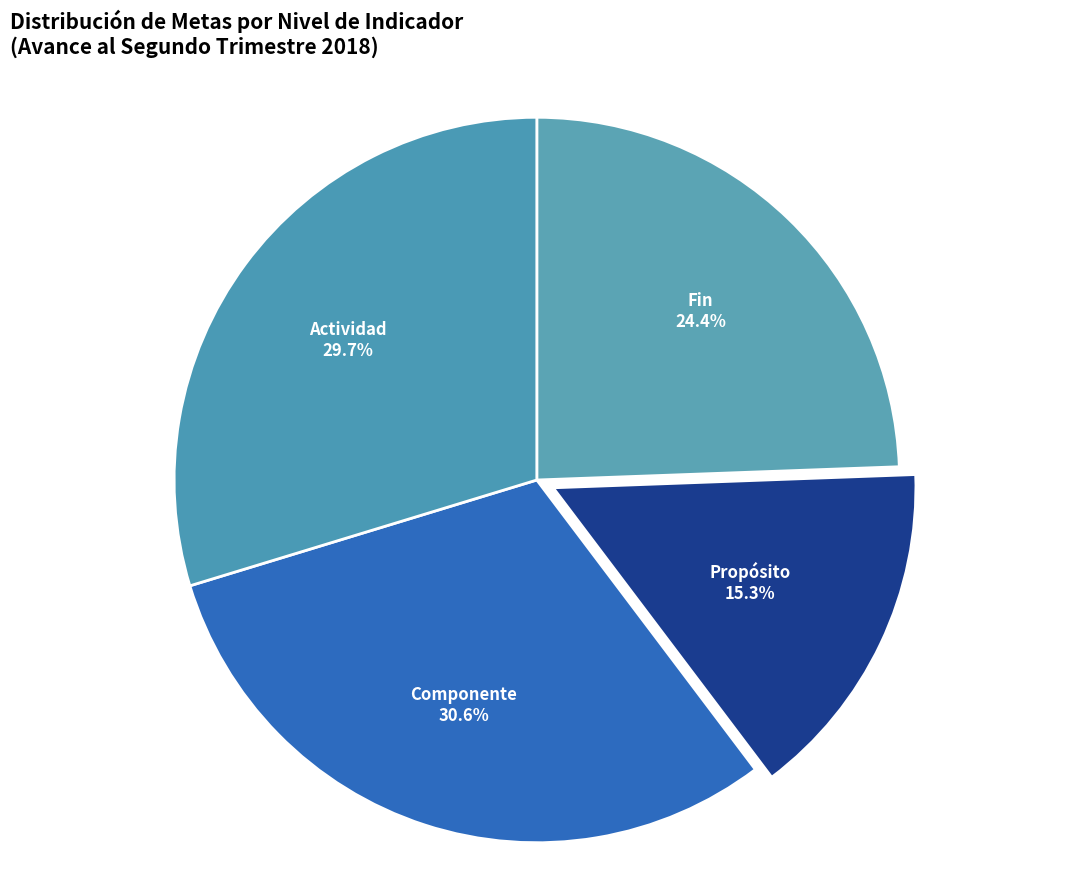

To the nearest percent, what is the average slice percentage?

25%